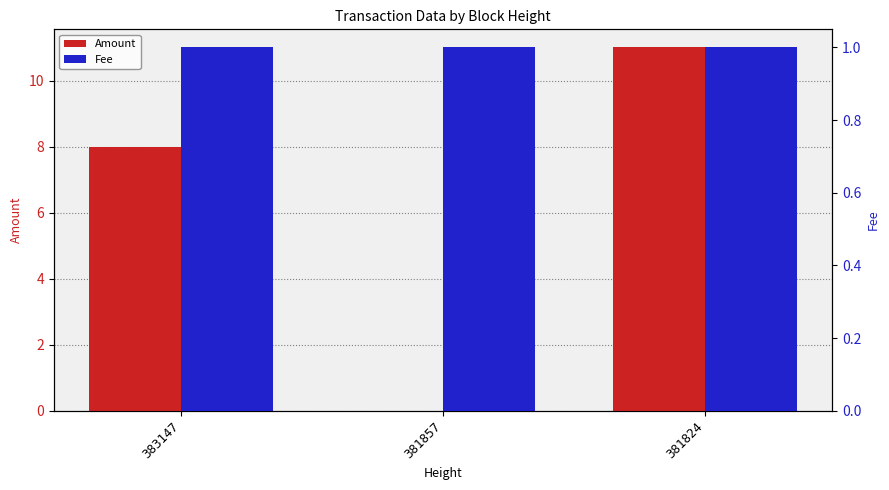

What value does the Fee series have at 381824?

1